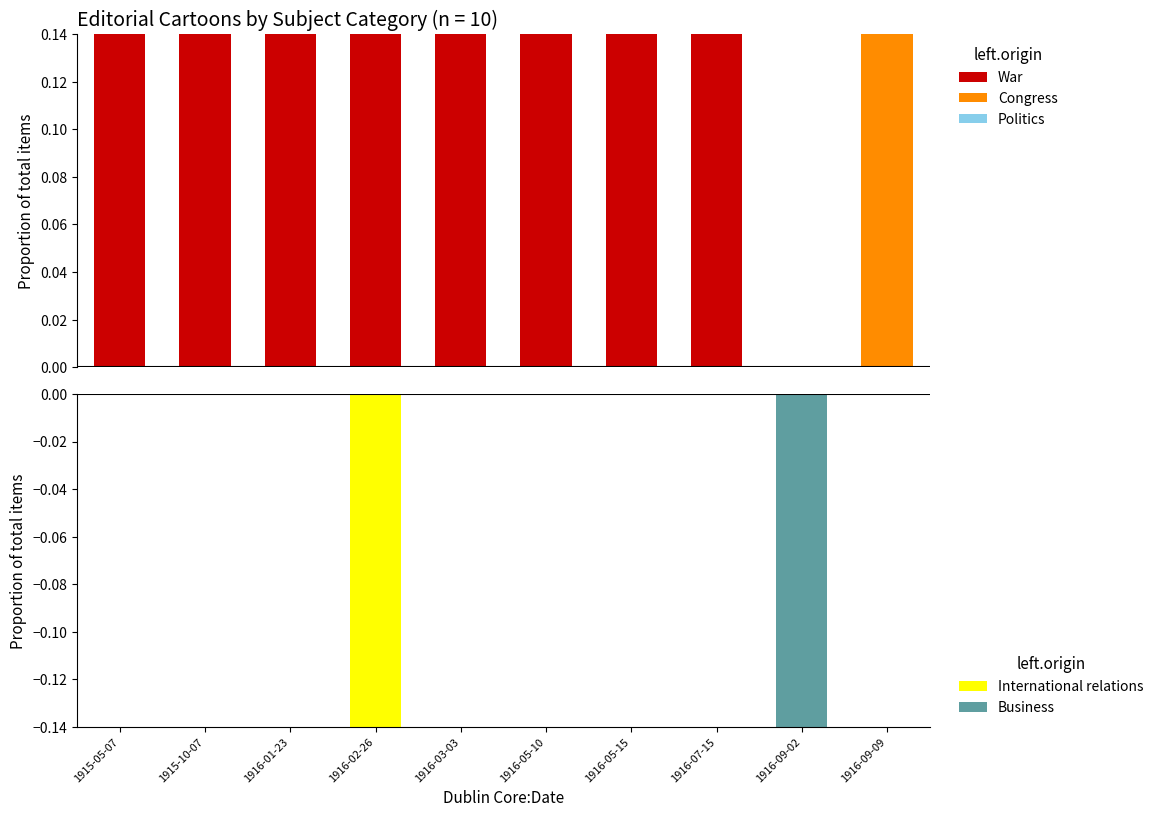

Which series has the largest total across all categories?

War